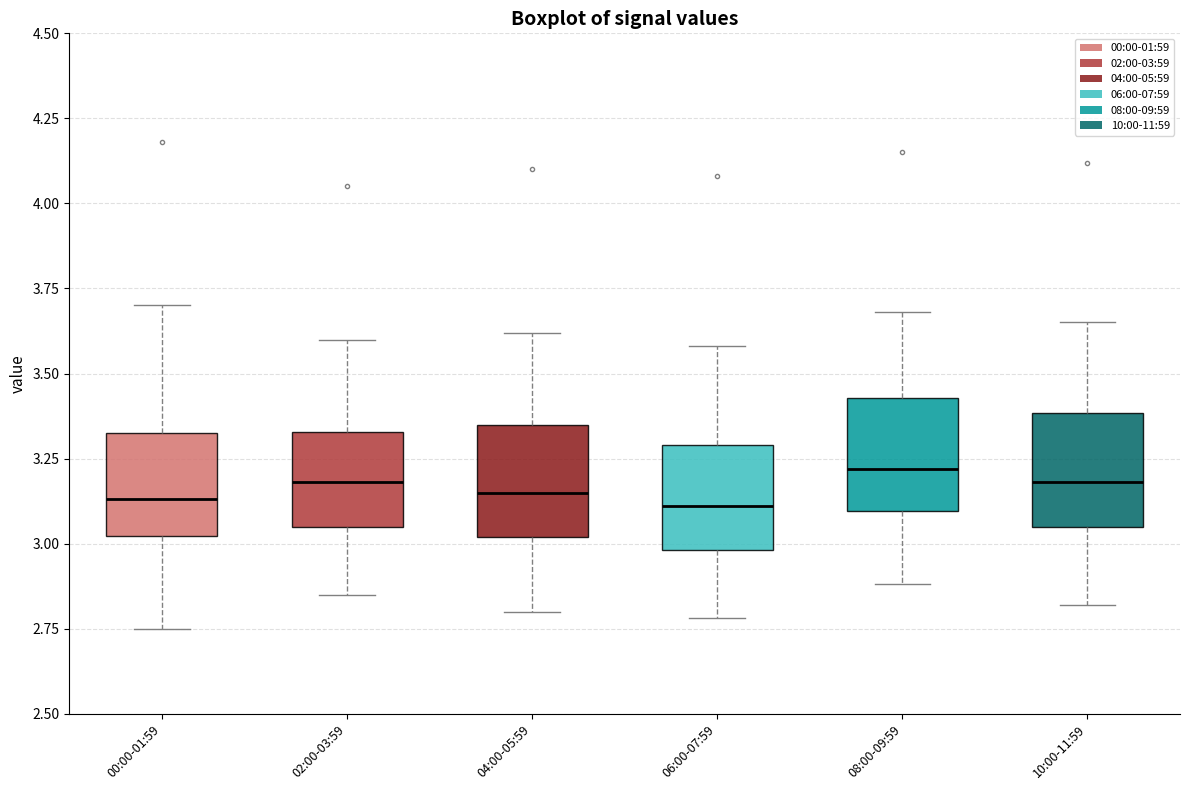

Reading left to right, transcribe this box plot: for each box, give where its median line is, the range the box spans, and where its two whiskers end, as read against the y-axis. The values are not printed on the chart, so give them approximately, as read against the axis.

00:00-01:59: median 3.15, box 3.00 to 3.35, whiskers 2.75 to 3.70
02:00-03:59: median 3.20, box 3.05 to 3.35, whiskers 2.85 to 3.60
04:00-05:59: median 3.15, box 3.00 to 3.35, whiskers 2.80 to 3.60
06:00-07:59: median 3.10, box 3.00 to 3.30, whiskers 2.80 to 3.60
08:00-09:59: median 3.20, box 3.10 to 3.45, whiskers 2.90 to 3.70
10:00-11:59: median 3.20, box 3.05 to 3.40, whiskers 2.80 to 3.65